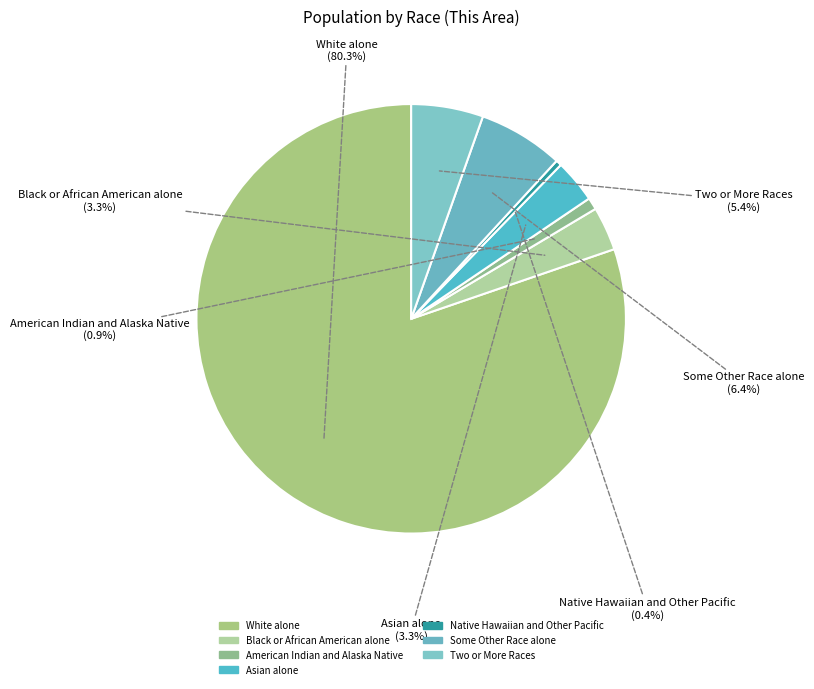

Is there any slice that represents more than half of the pie?

Yes